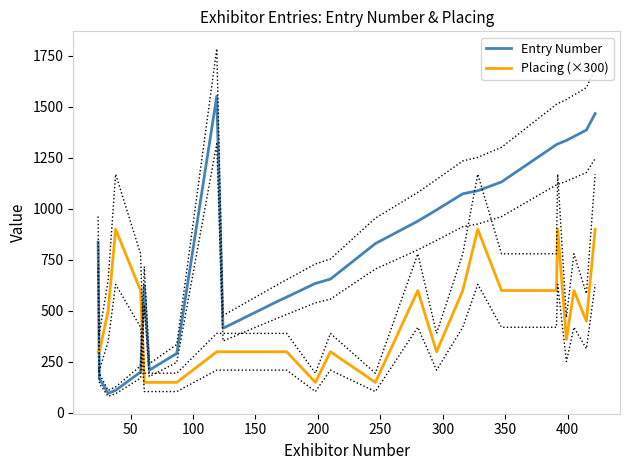

What is the highest value of the Entry Number series?

1552.0